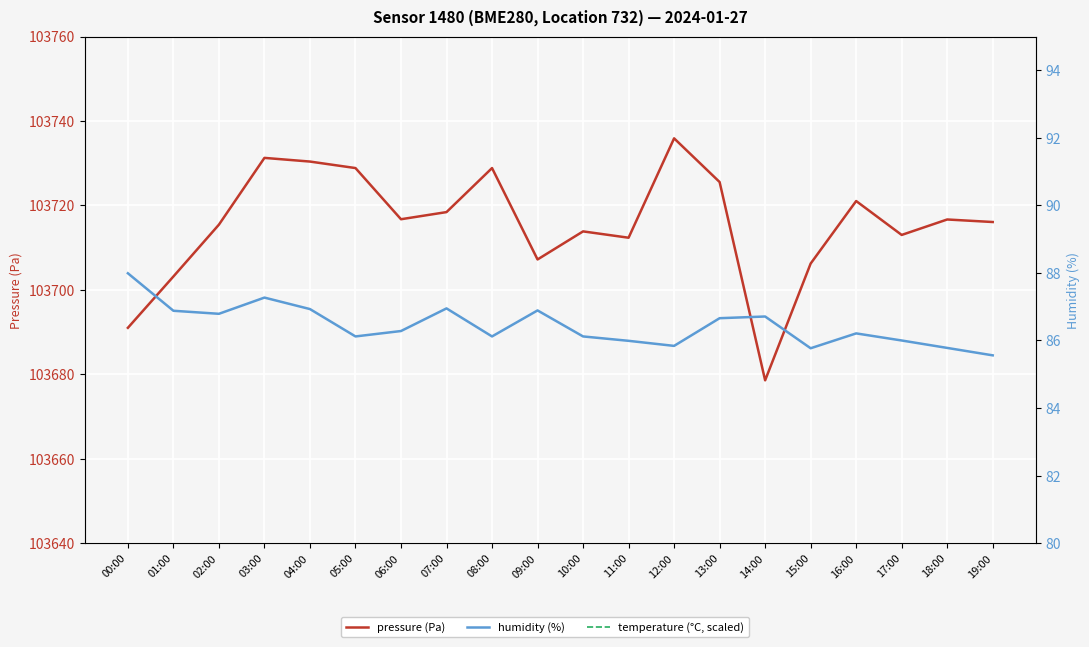

Between 10:00 and 19:00, which series saw the biggest shift?

temperature (°C, scaled)